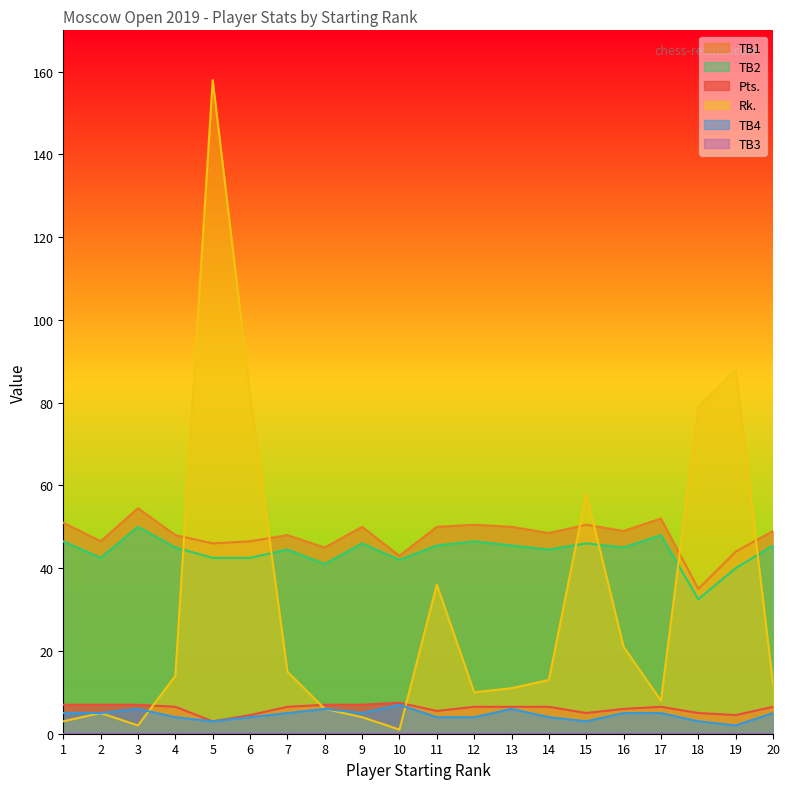

Which series has the largest total across all categories?

TB1